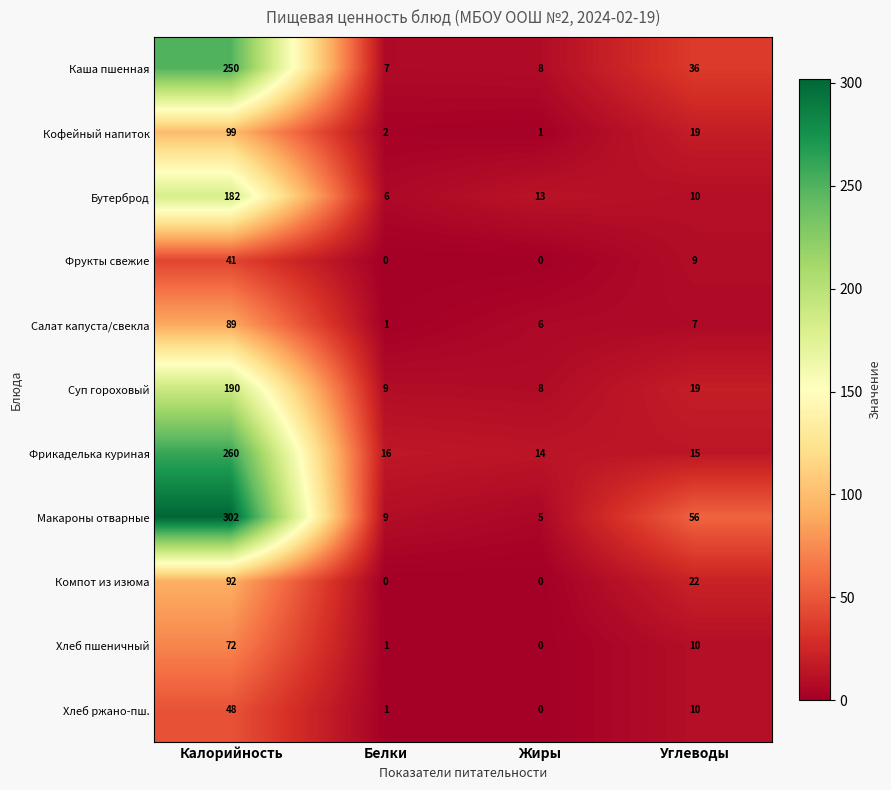

At which label does Суп гороховый reach its minimum?

Жиры